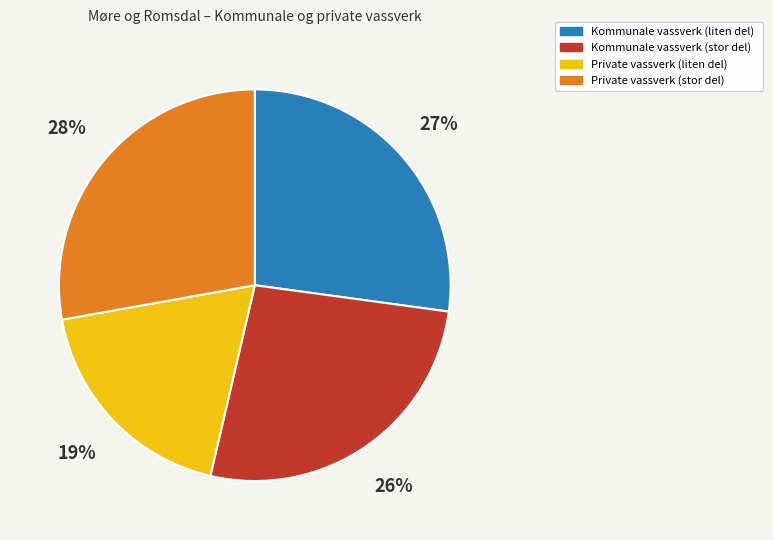

To the nearest percent, what is the average slice percentage?

25%